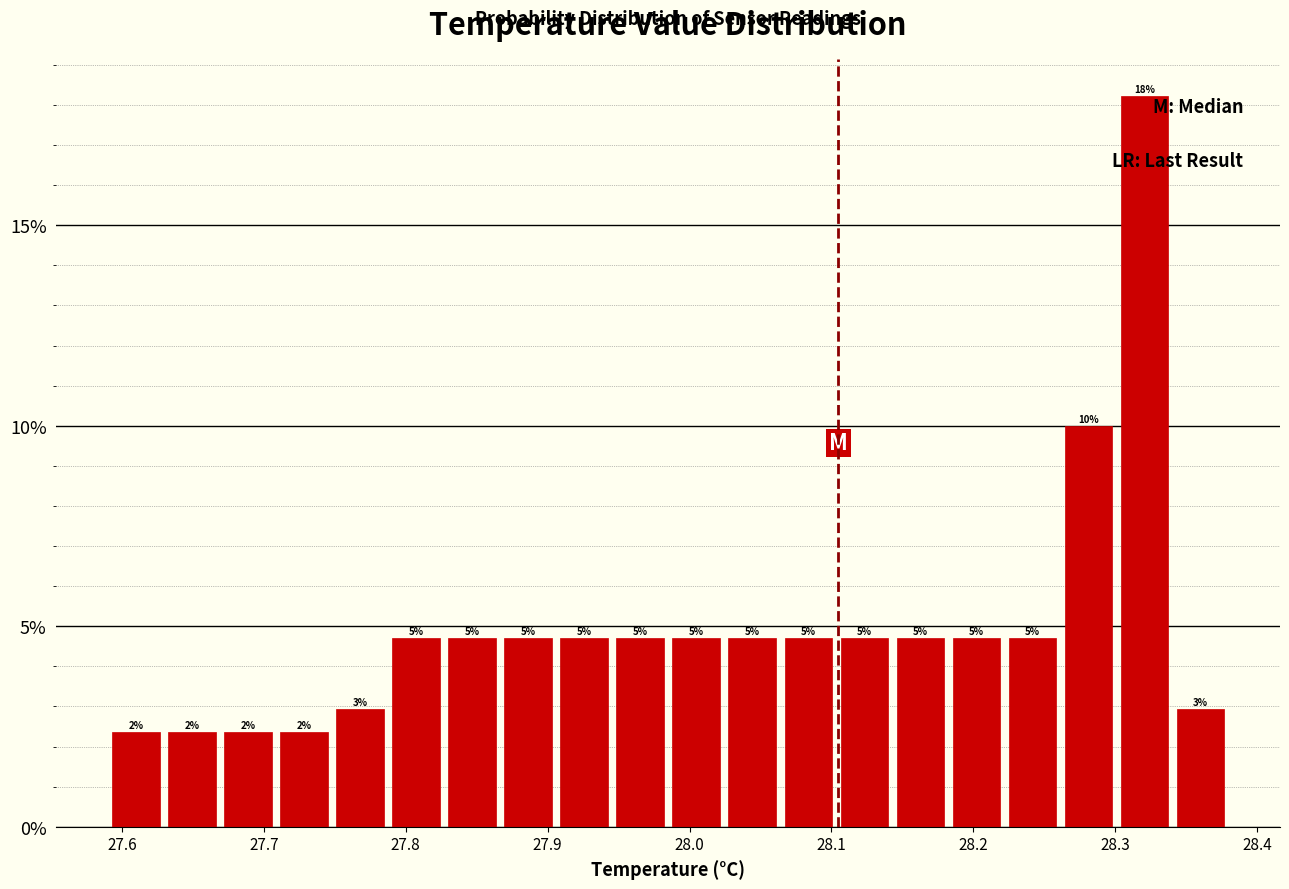

Read against the x-axis, roughly where is the centre of the tallest bar?

28.32